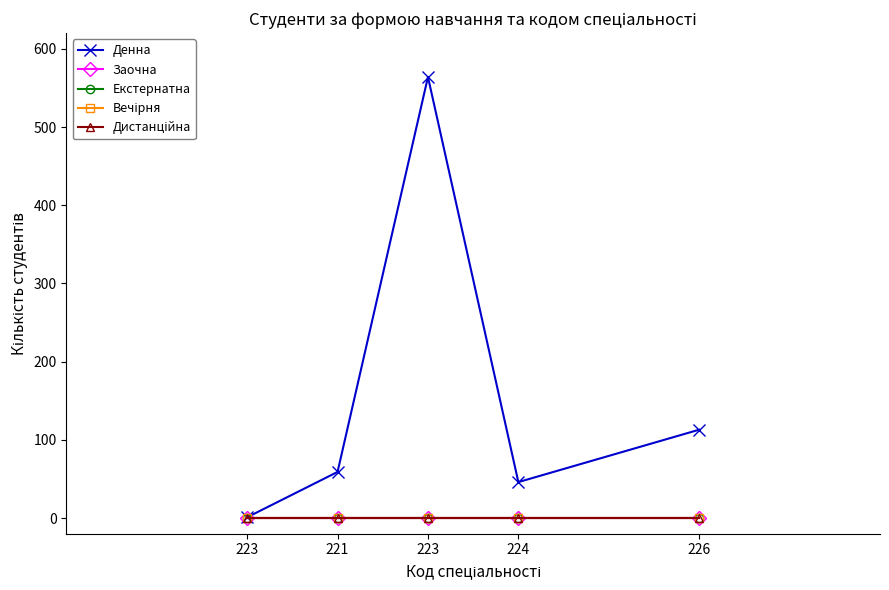

How many lines are shown in the chart?

5